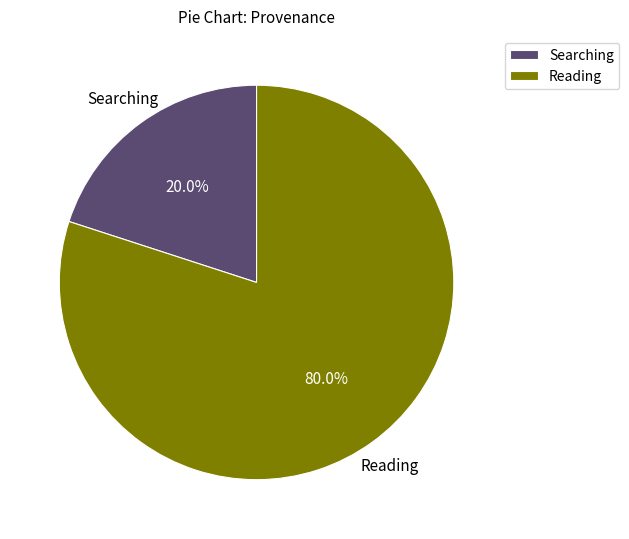

How many segments does this pie chart have?

2